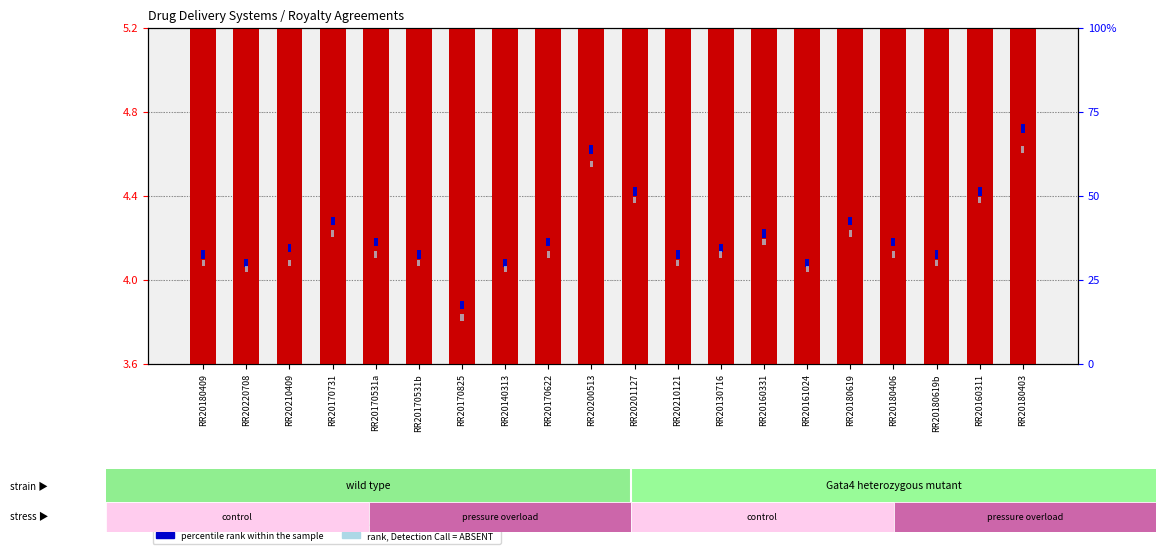

How many groups of bars are there?

20